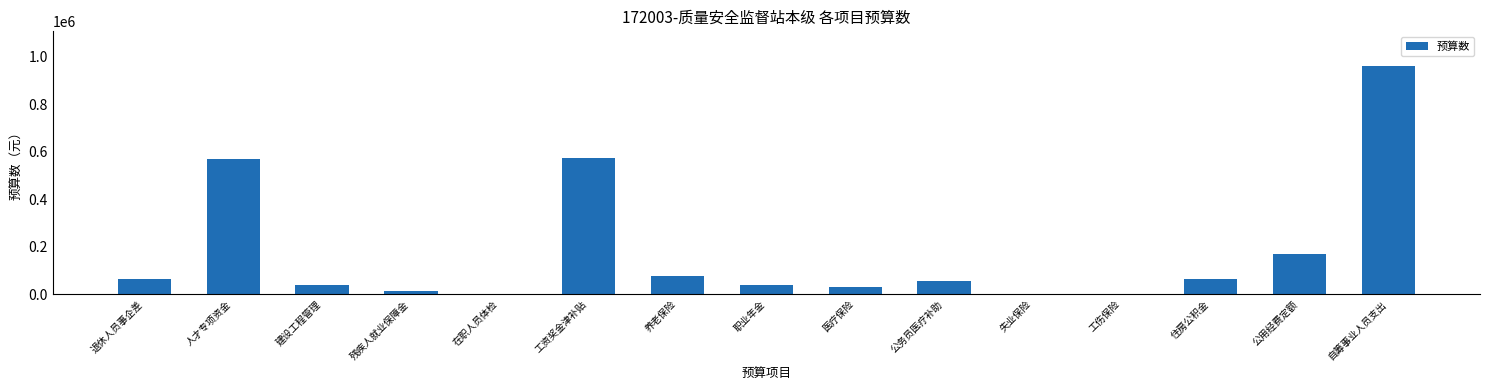

What is the change in value from 人才专项资金 to 建设工程管理?

-526427.3